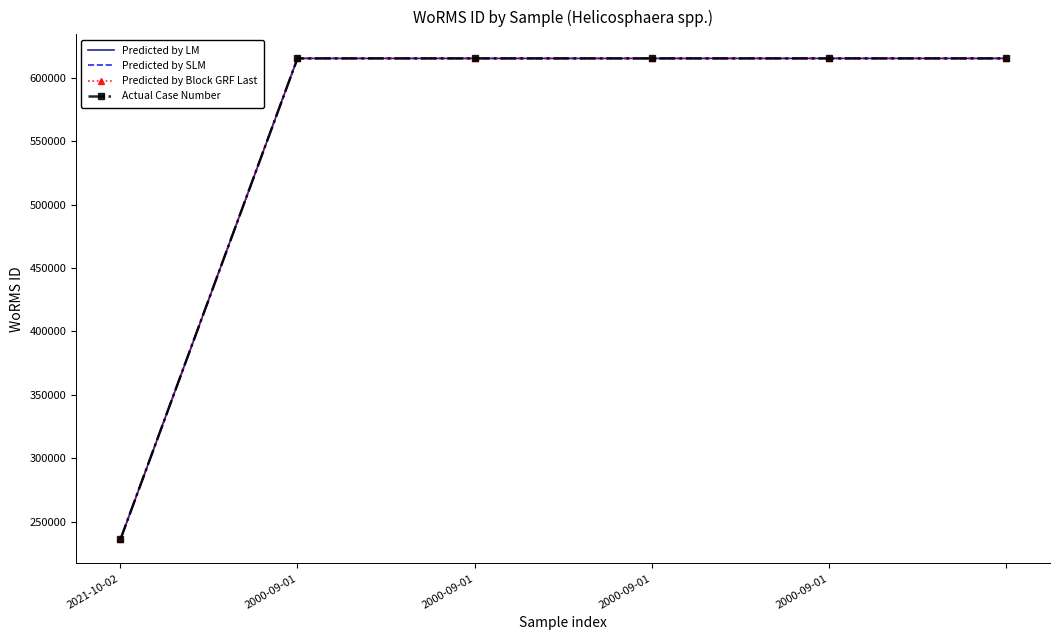

At which category is the sum across all series the highest?

2000-09-01